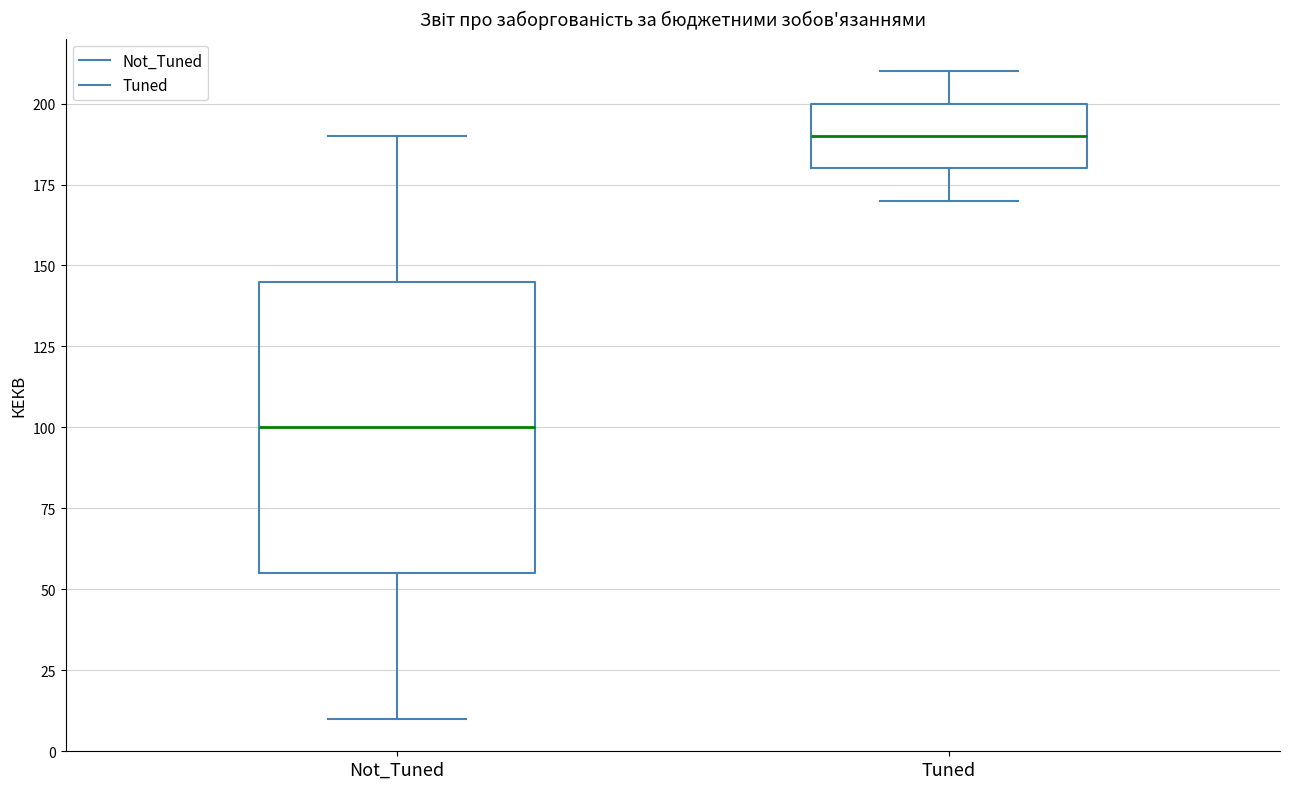

Where does the lower whisker of the box for Not_Tuned end on the y-axis? The values are not printed on the chart, so give them approximately, as read against the axis.

10